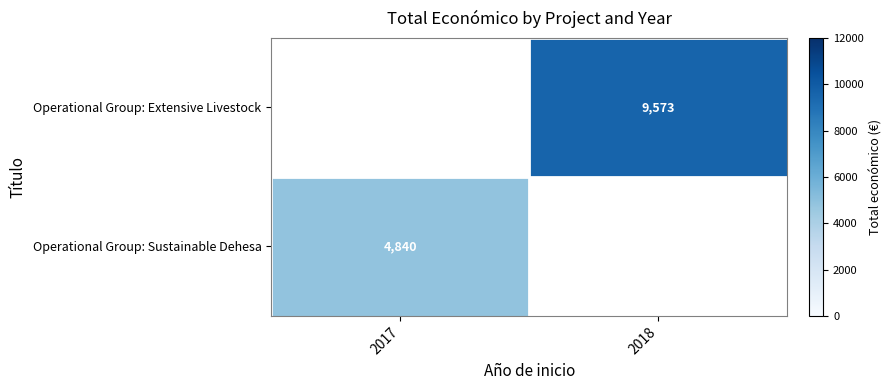

Rank the series by their maximum value, from highest to lowest.

Operational Group: Extensive Livestock, Operational Group: Sustainable Dehesa